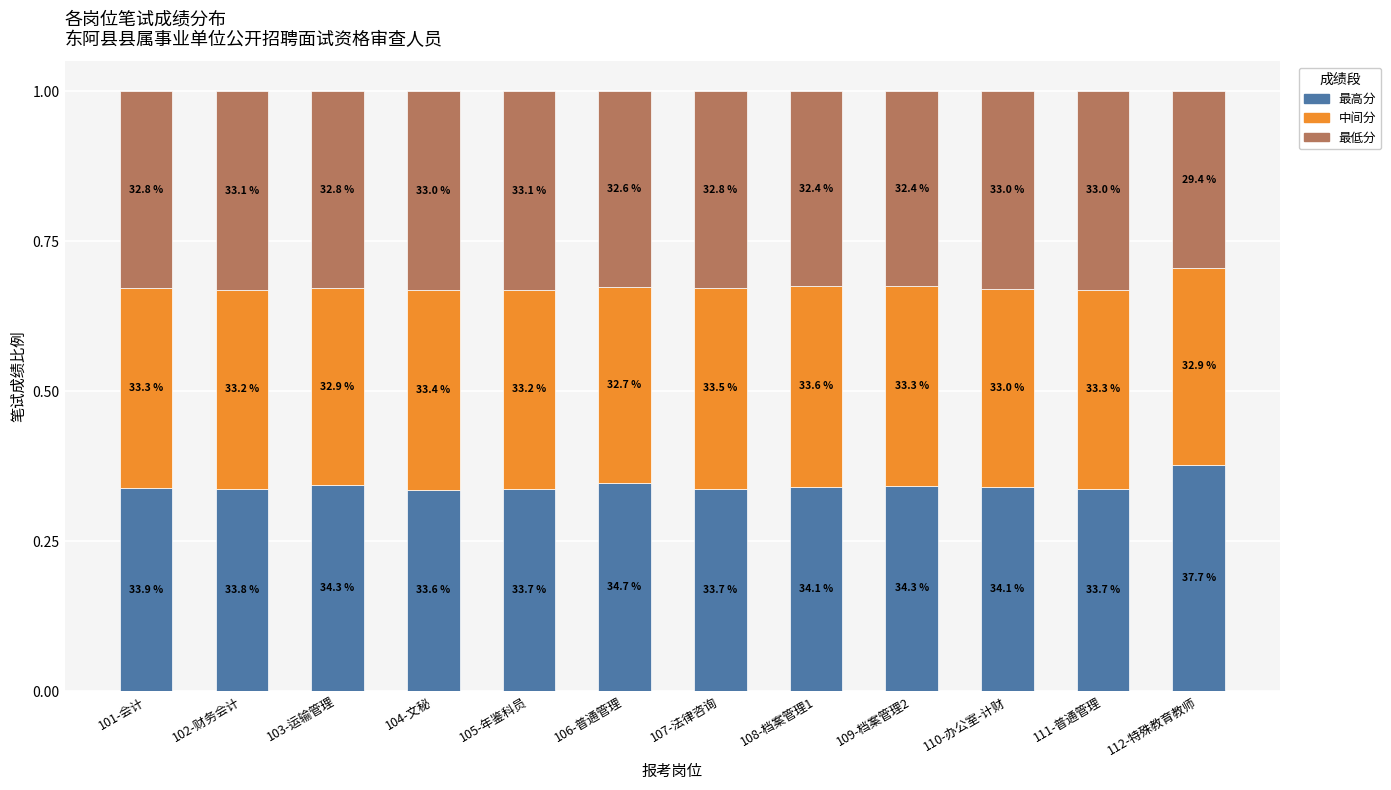

Are the bars grouped side by side (vs. stacked)?

No